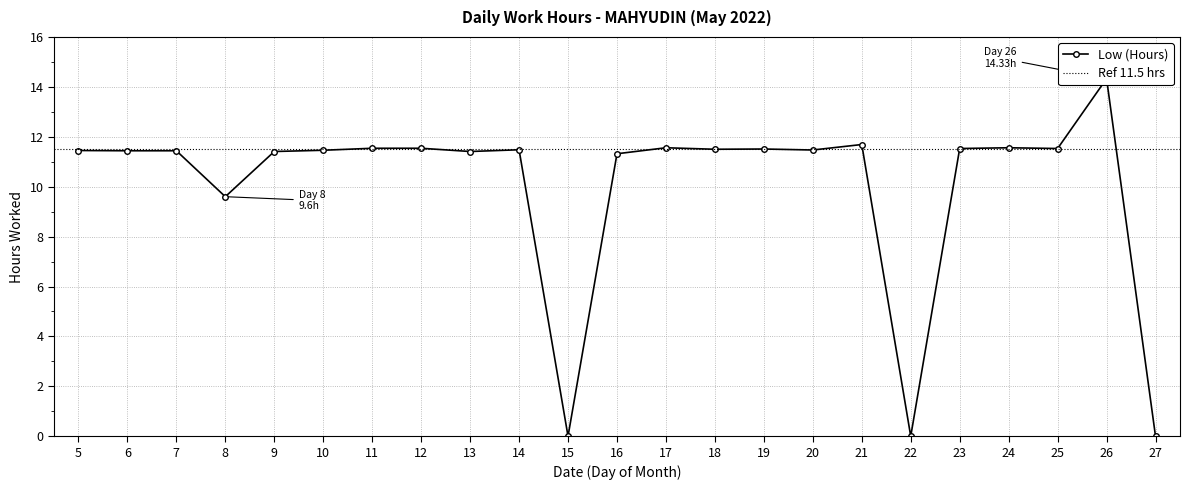

How many data points does each series have?

23